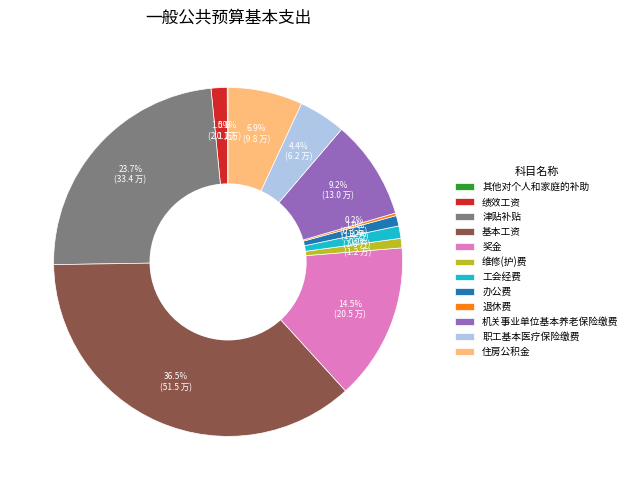

Does 办公费 represent more than half of the total?

No